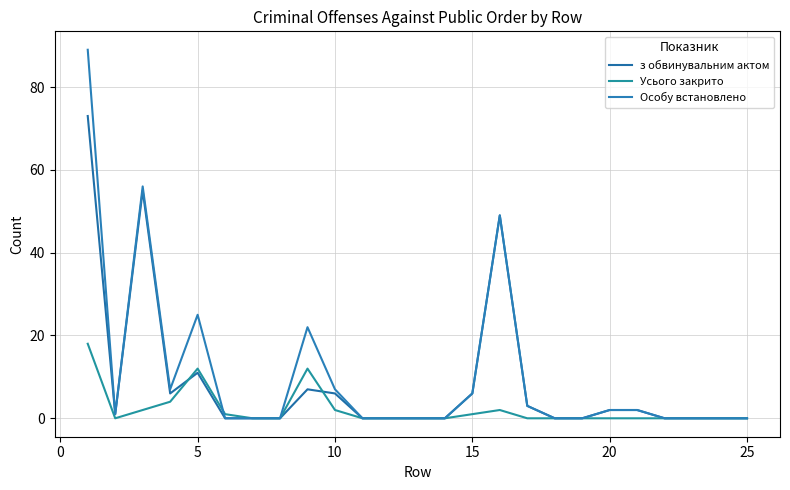

What is the difference between the maximum and minimum values in the Усього закрито series?

18